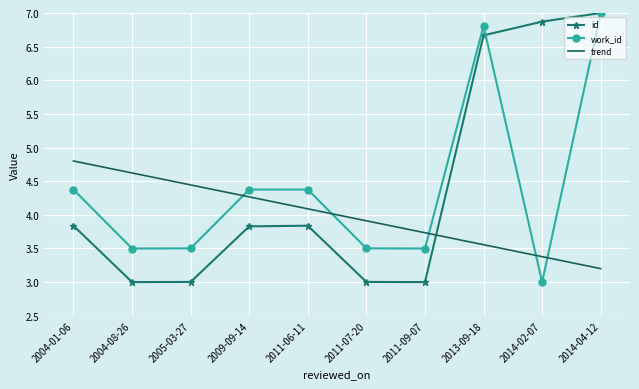

True or false: work_id and id intersect in this chart.

True